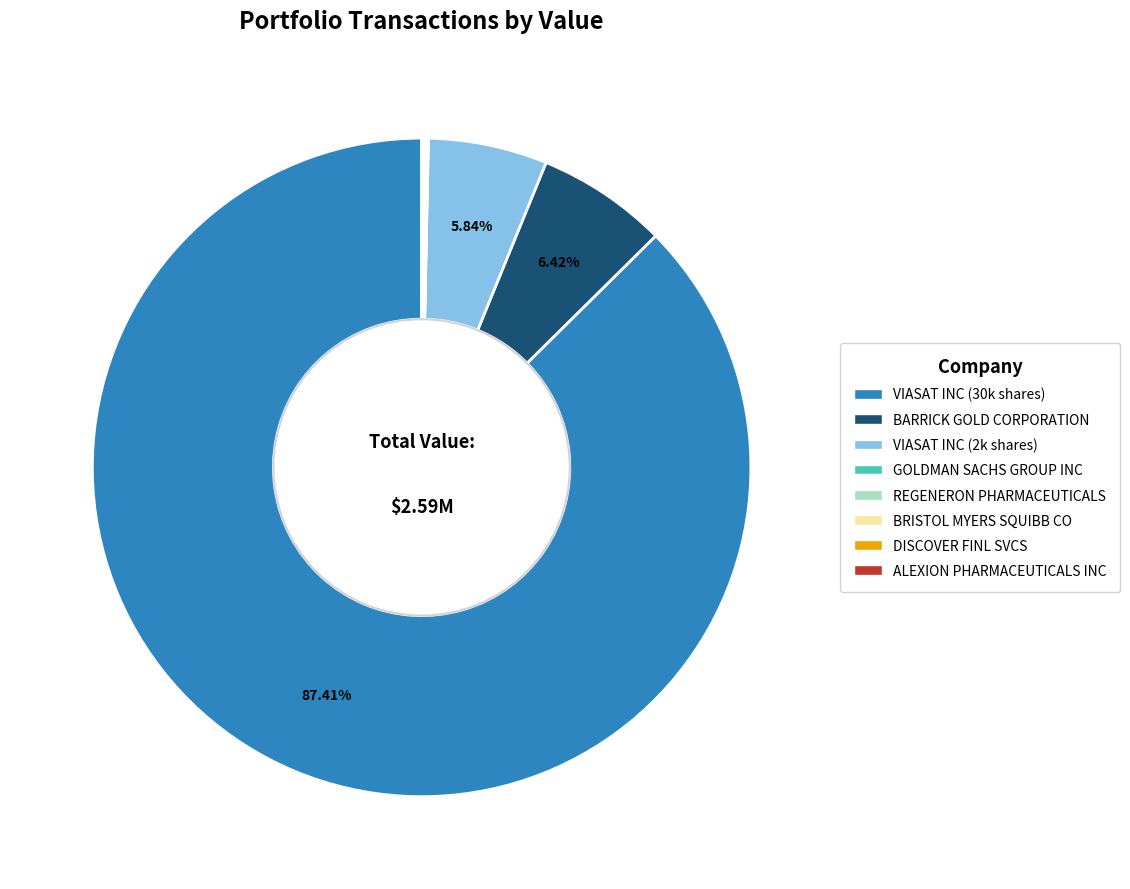

Is there any slice that represents more than half of the pie?

Yes